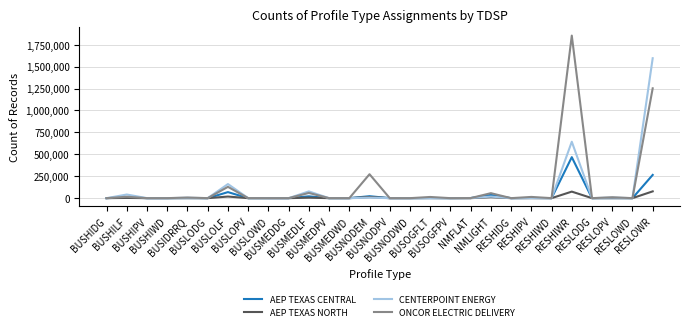

In ONCOR ELECTRIC DELIVERY, how many points are higher than both neighbors (excluding endpoints)?

10